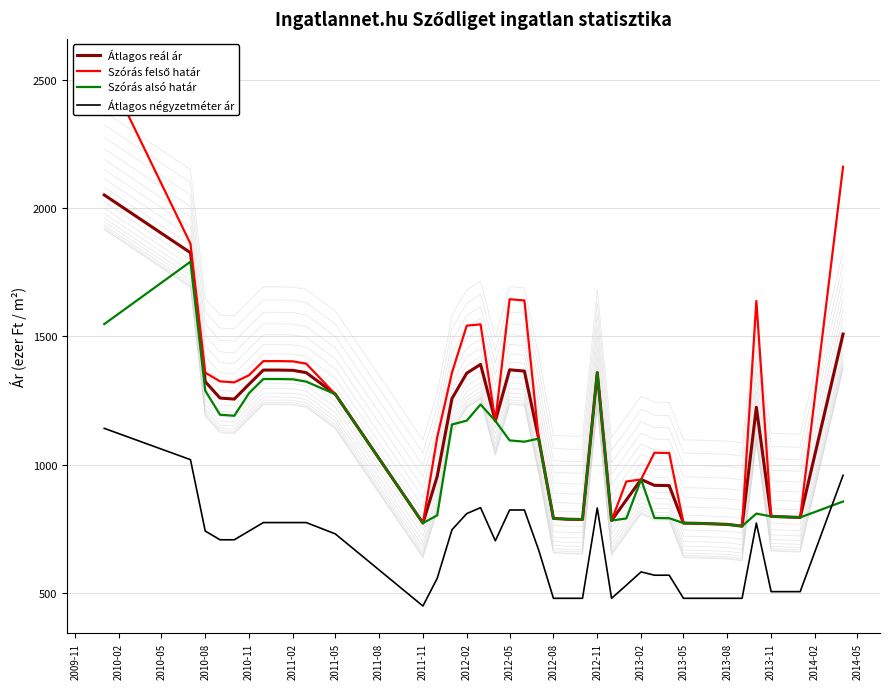

What is the label of the 17th point from the left?

2013-11